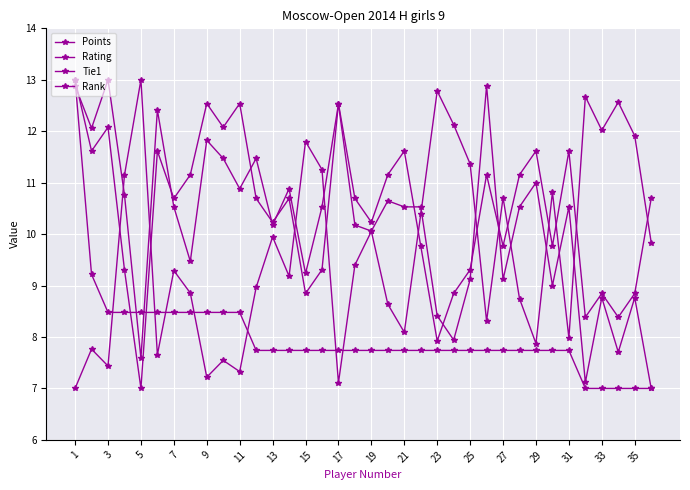

Count the number of data series in this chart.

4